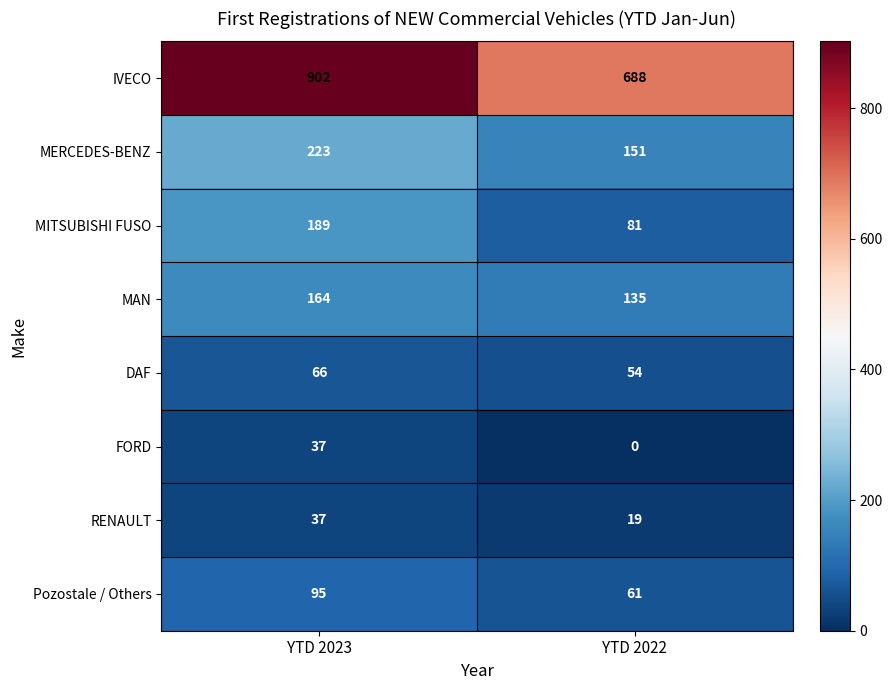

Rank the series at YTD 2022 from highest to lowest value.

IVECO, MERCEDES-BENZ, MAN, MITSUBISHI FUSO, Pozostale / Others, DAF, RENAULT, FORD